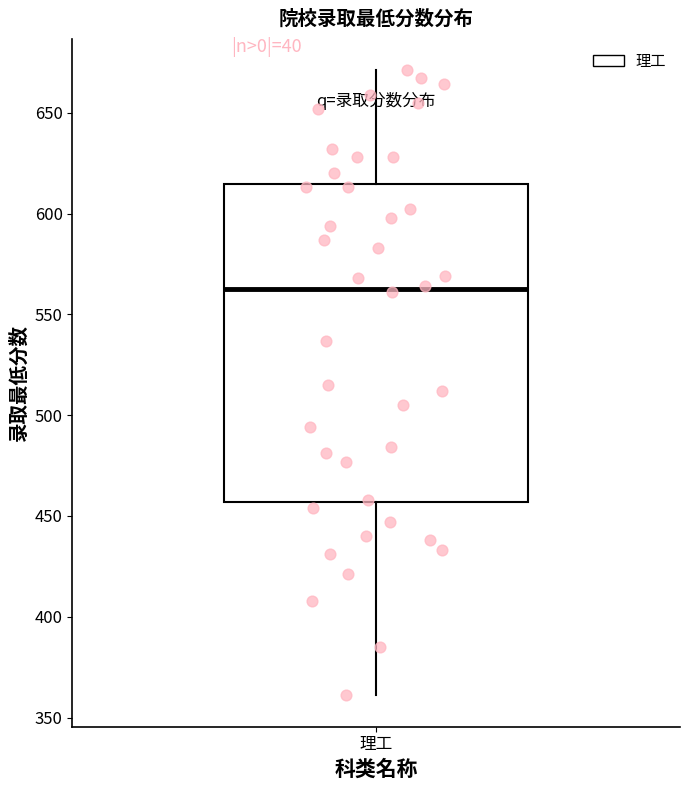

Transcribe this box plot: give where the median line is, the range the box spans, and where the two whiskers end, as read against the y-axis. The values are not printed on the chart, so give them approximately, as read against the axis.

median 565, box 455 to 615, whiskers 360 to 670